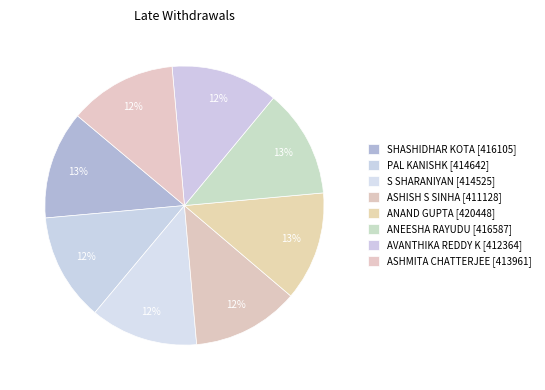

How many slices are in this pie chart?

8